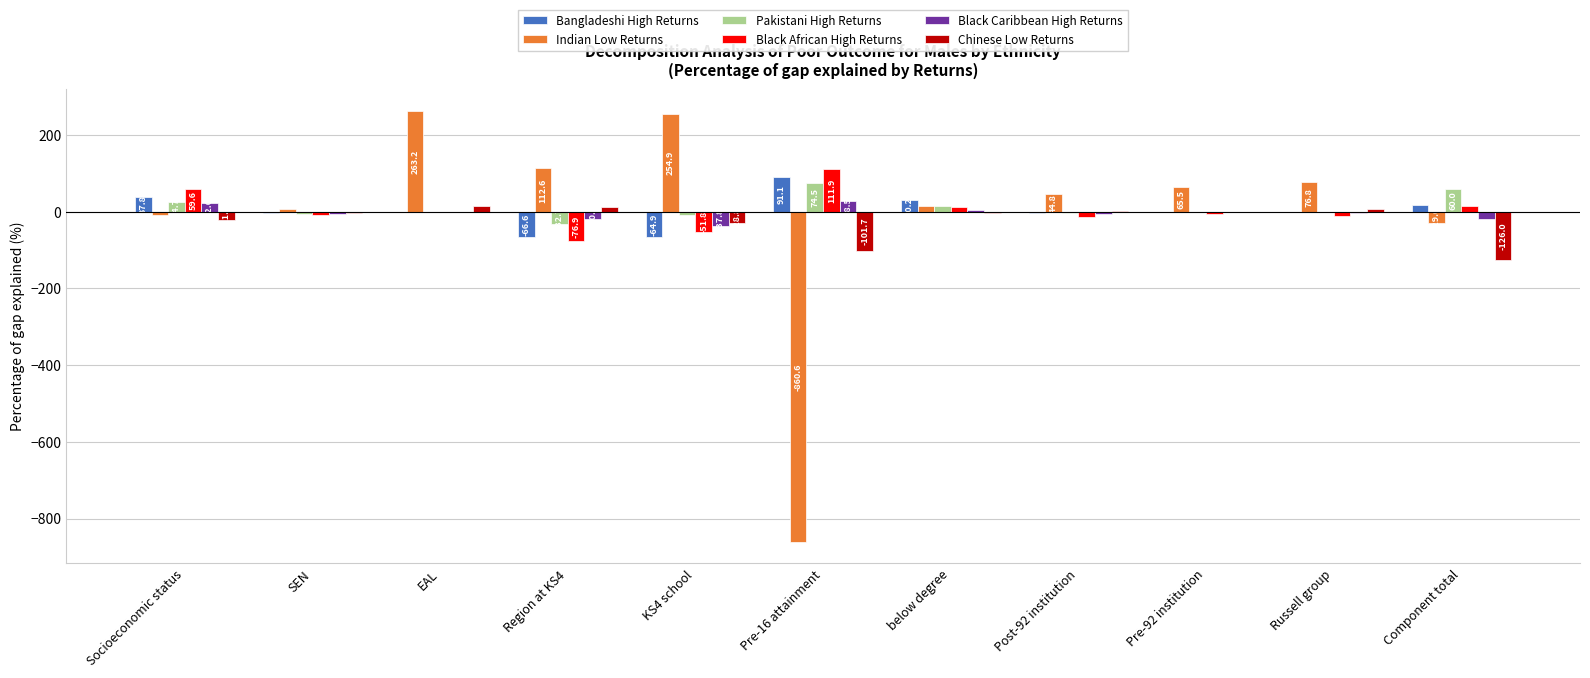

Which series changed the most between Pre-16 attainment and Component total?

Indian Low Returns